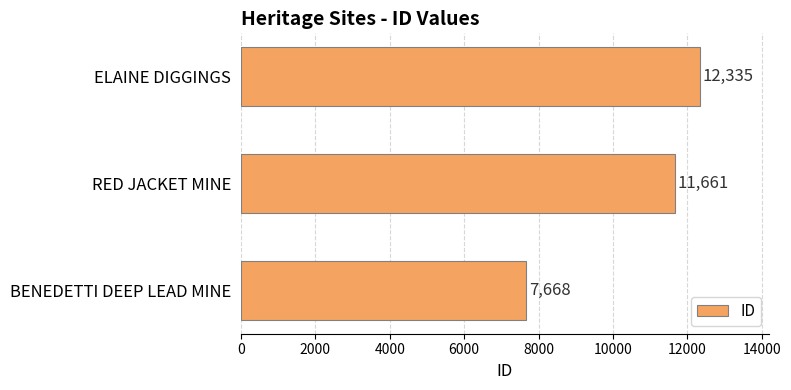

How many bars are there in total?

3